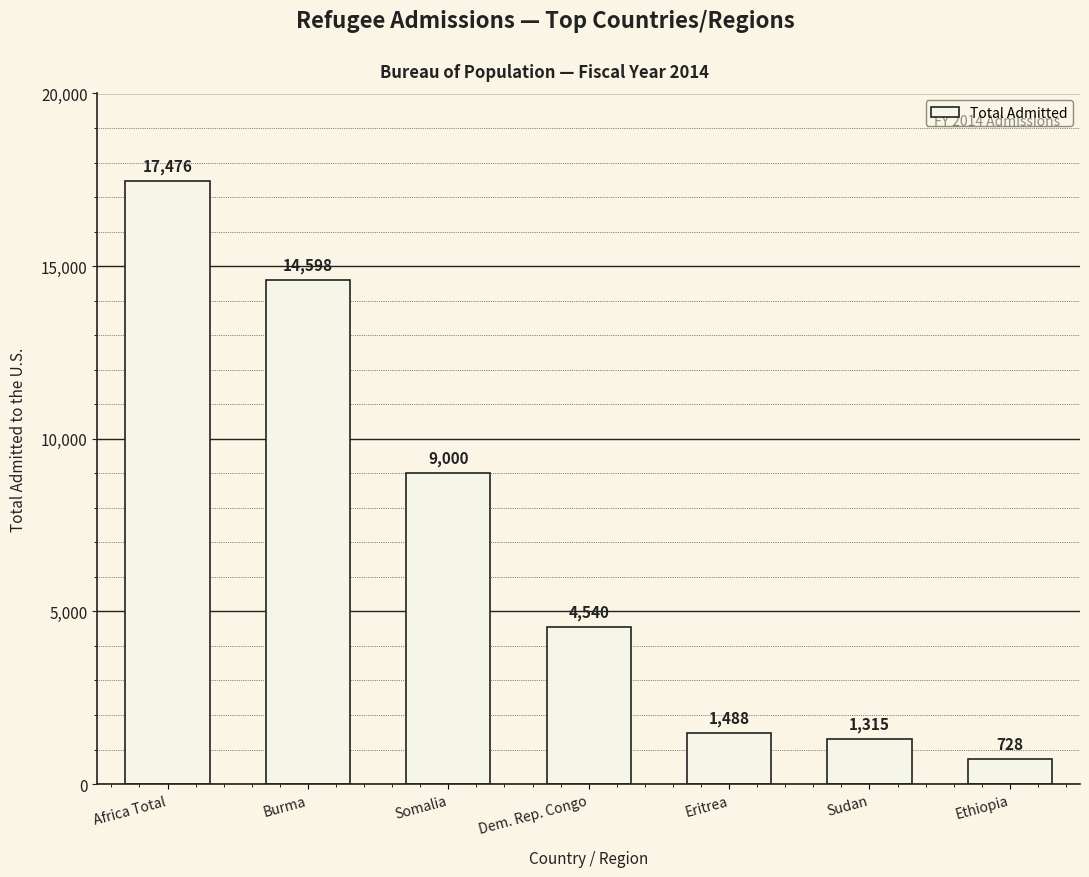

Which category has the highest value across all series?

Africa Total